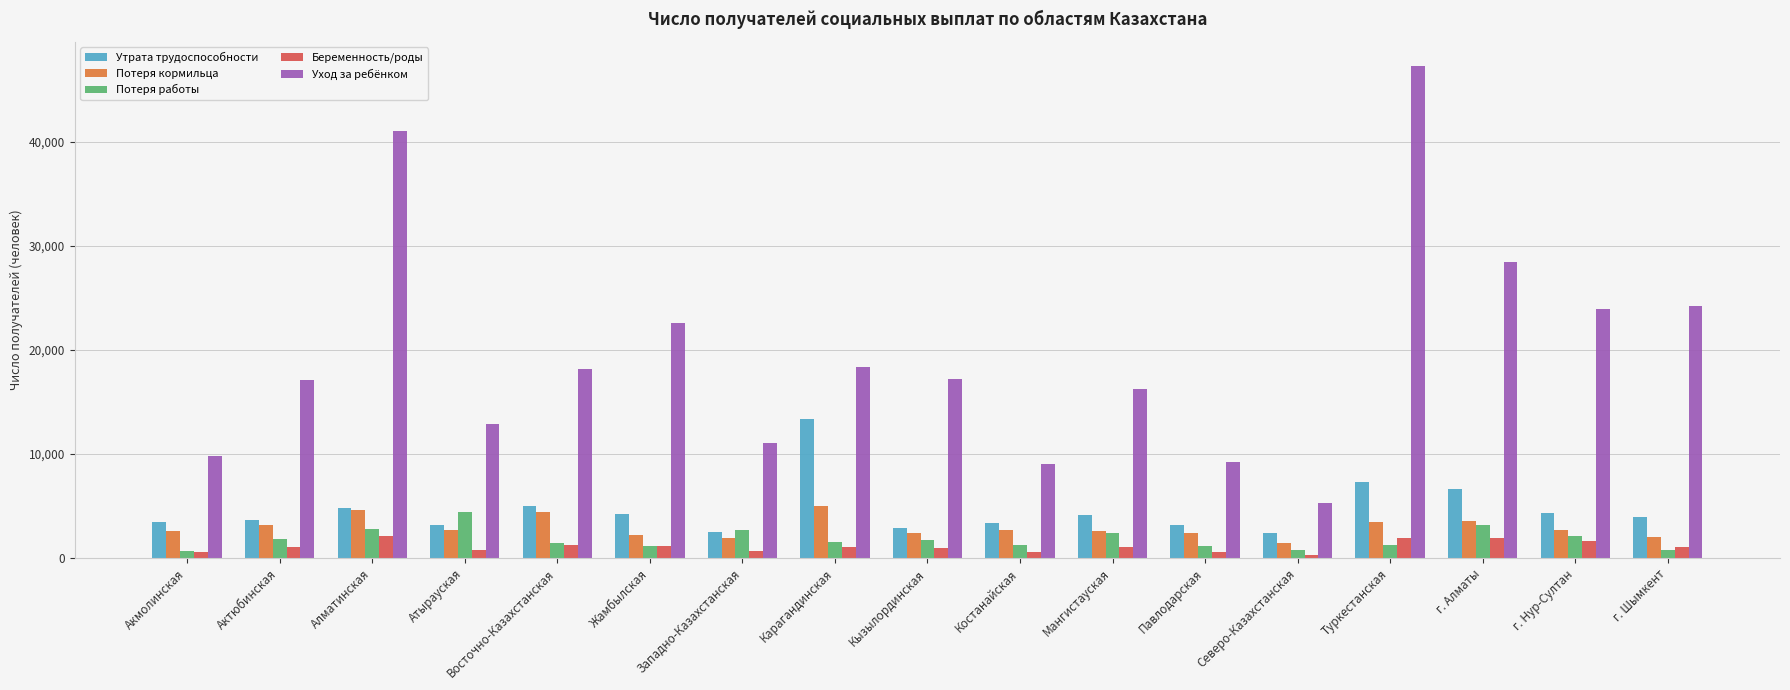

What is the minimum value shown in the chart?

311